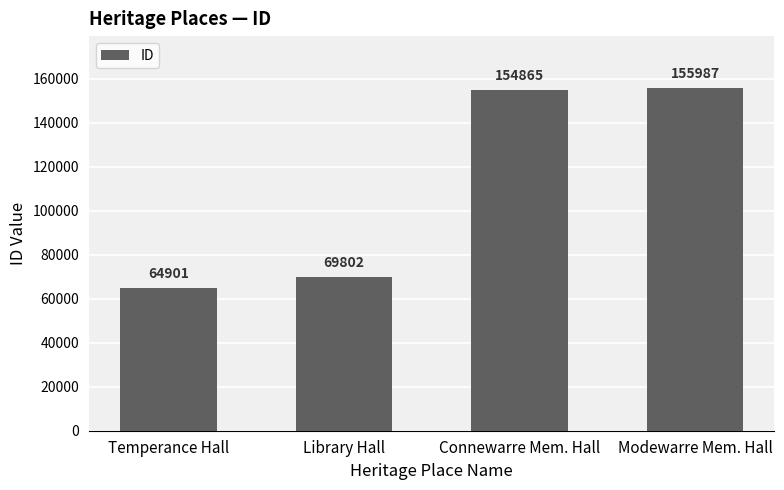

What is the approximate value at Temperance Hall, to the nearest 10?

64900